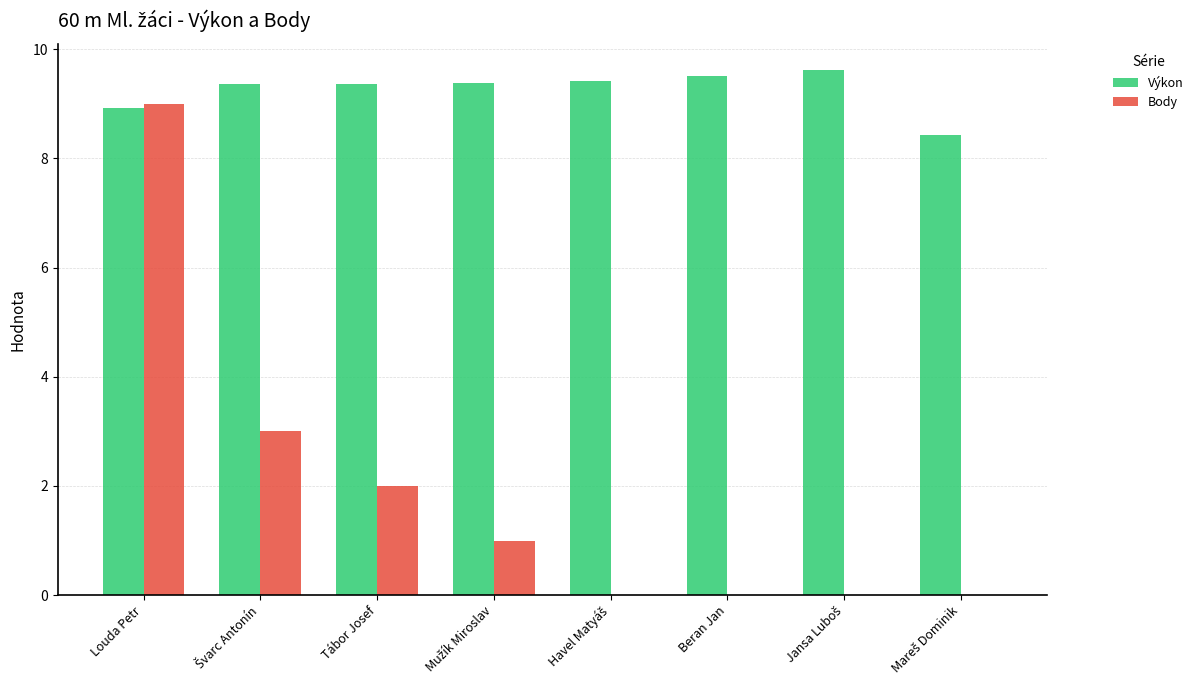

Reading right to left, extract all data points from this chart.

Výkon: 8.4	9.6	9.5	9.4	9.4	9.4	9.4	8.9
Body: 0.0	0.0	0.0	0.0	1.0	2.0	3.0	9.0